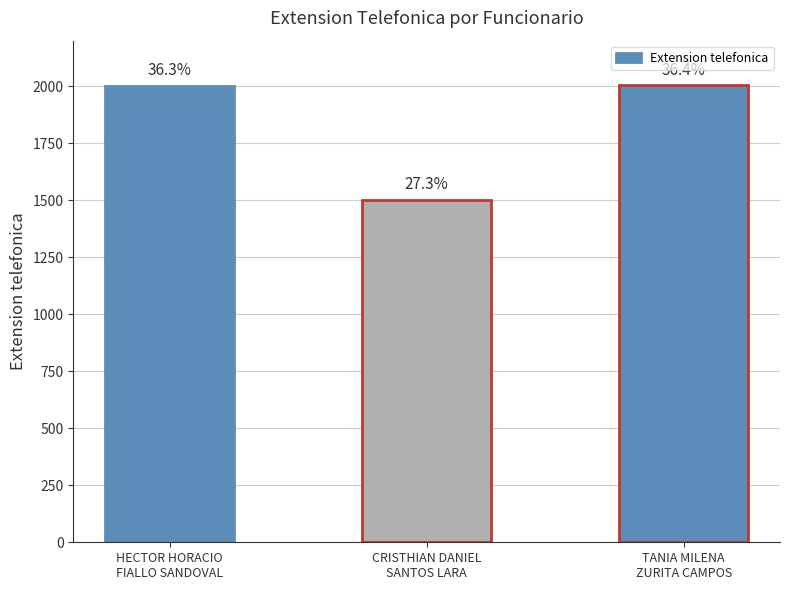

The chart shows a value of 1502 at CRISTHIAN DANIEL
SANTOS LARA. True or false?

True